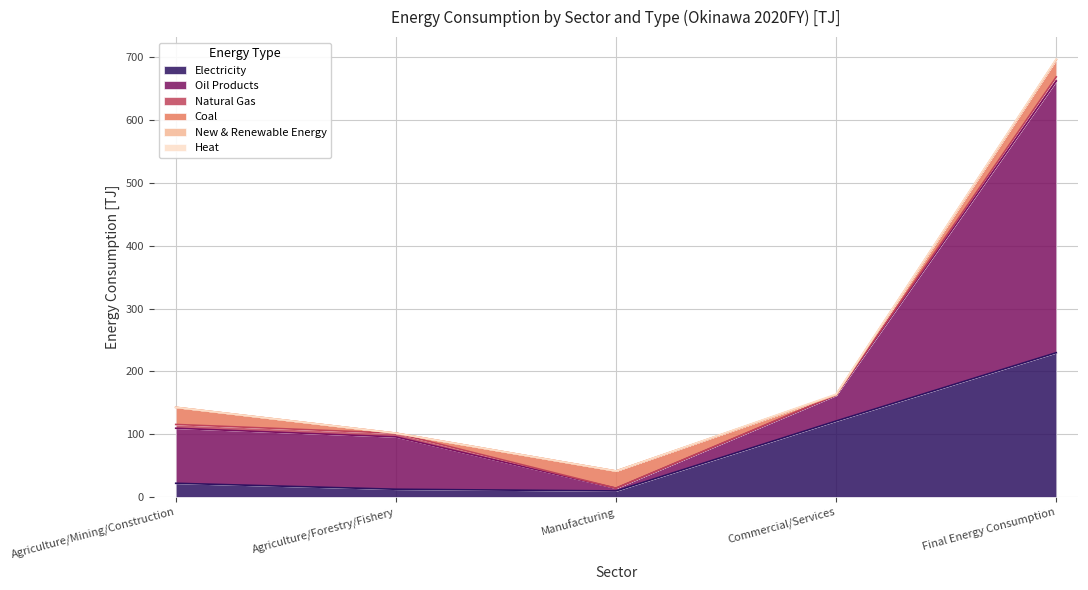

What position from the right is Final Energy Consumption?

1